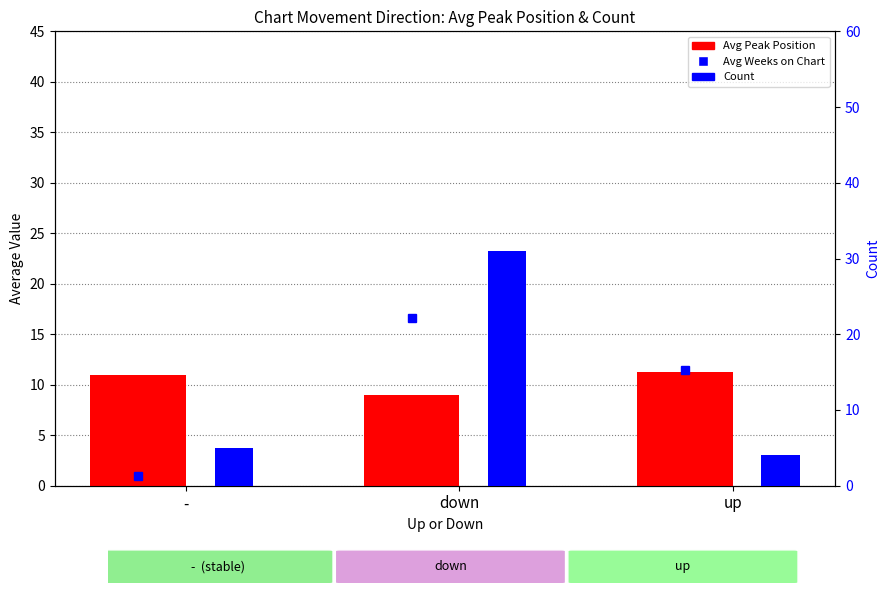

What is the greatest value displayed?

31.0